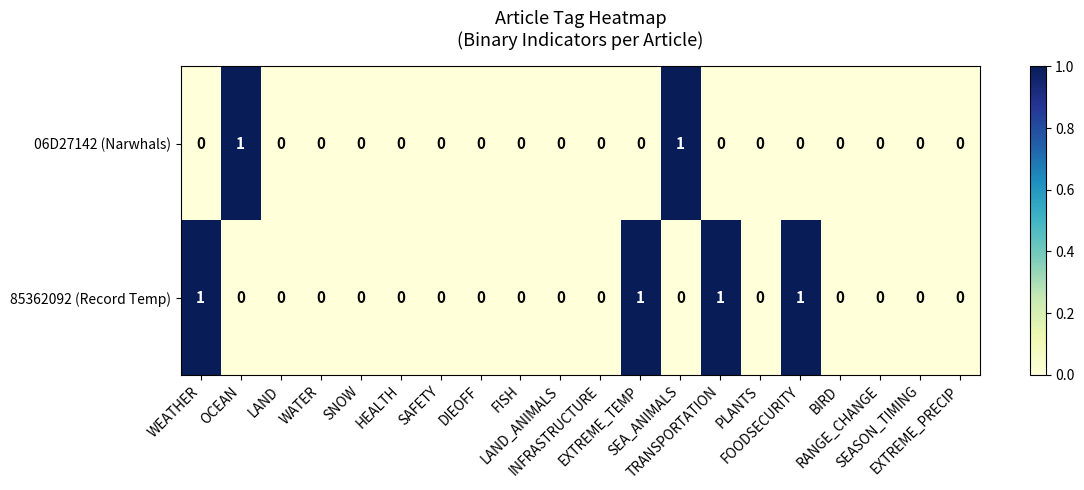

How many 06D27142 (Narwhals) values are between 0 and 1?

20